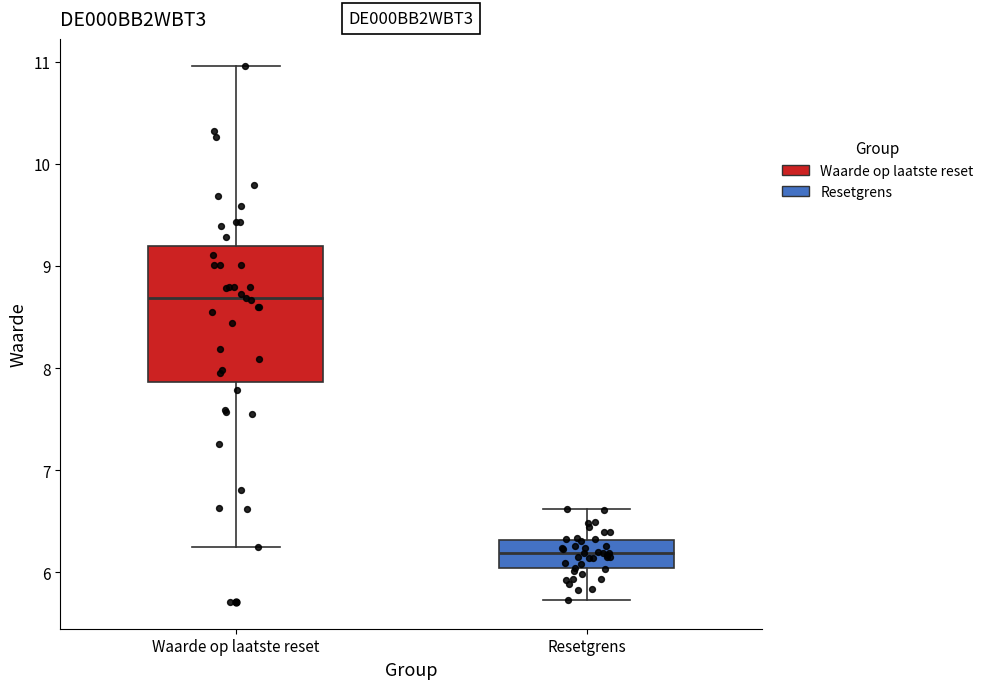

Reading left to right, transcribe this box plot: for each box, give where its median line is, the range the box spans, and where its two whiskers end, as read against the y-axis. The values are not printed on the chart, so give them approximately, as read against the axis.

Waarde op laatste reset: median 8.7, box 7.9 to 9.2, whiskers 6.3 to 11.0
Resetgrens: median 6.2, box 6.0 to 6.3, whiskers 5.7 to 6.6